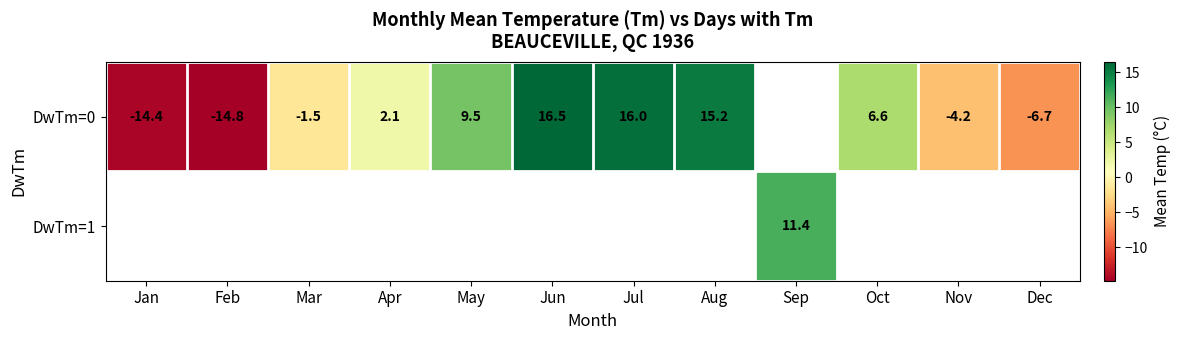

What is the minimum value shown in the chart?

-14.8